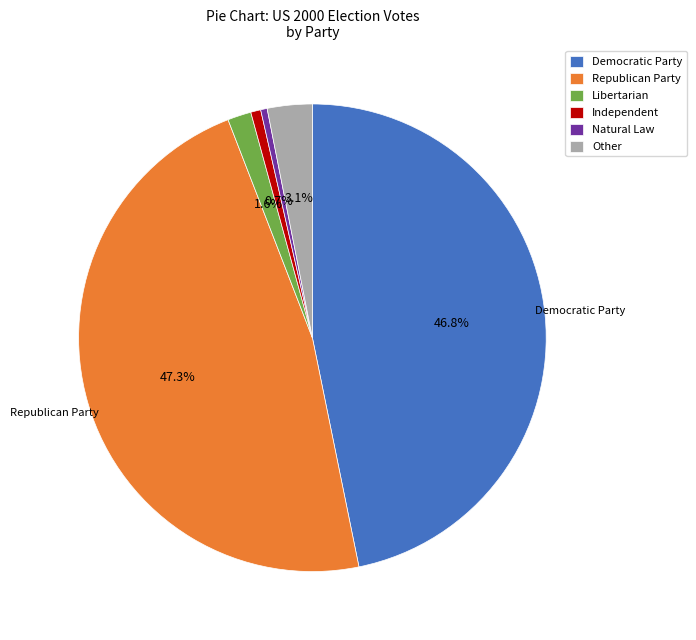

The Natural Law slice represents 0% of the pie. True or false?

True